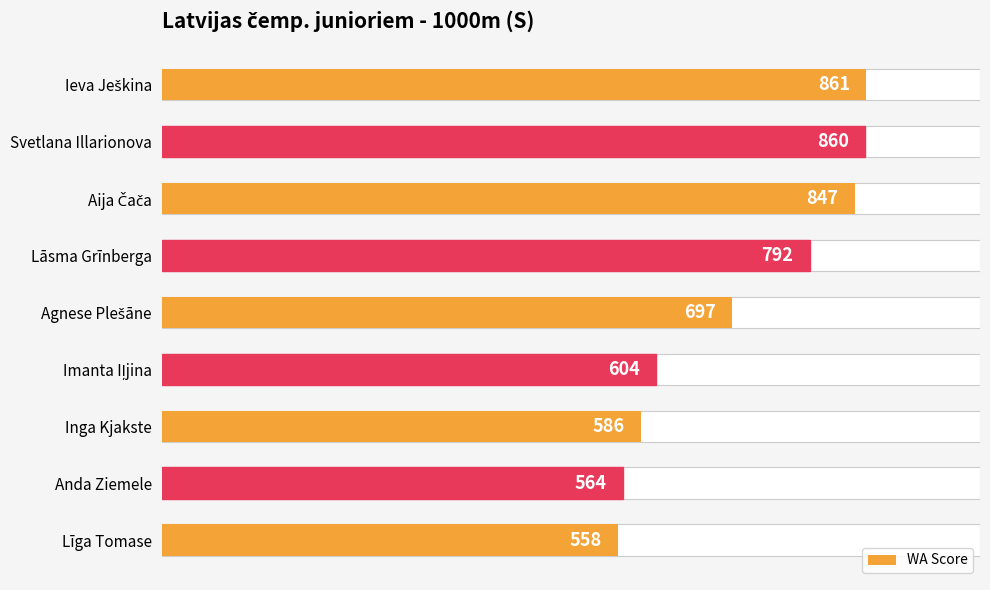

What is the difference between the second highest and minimum values?

302